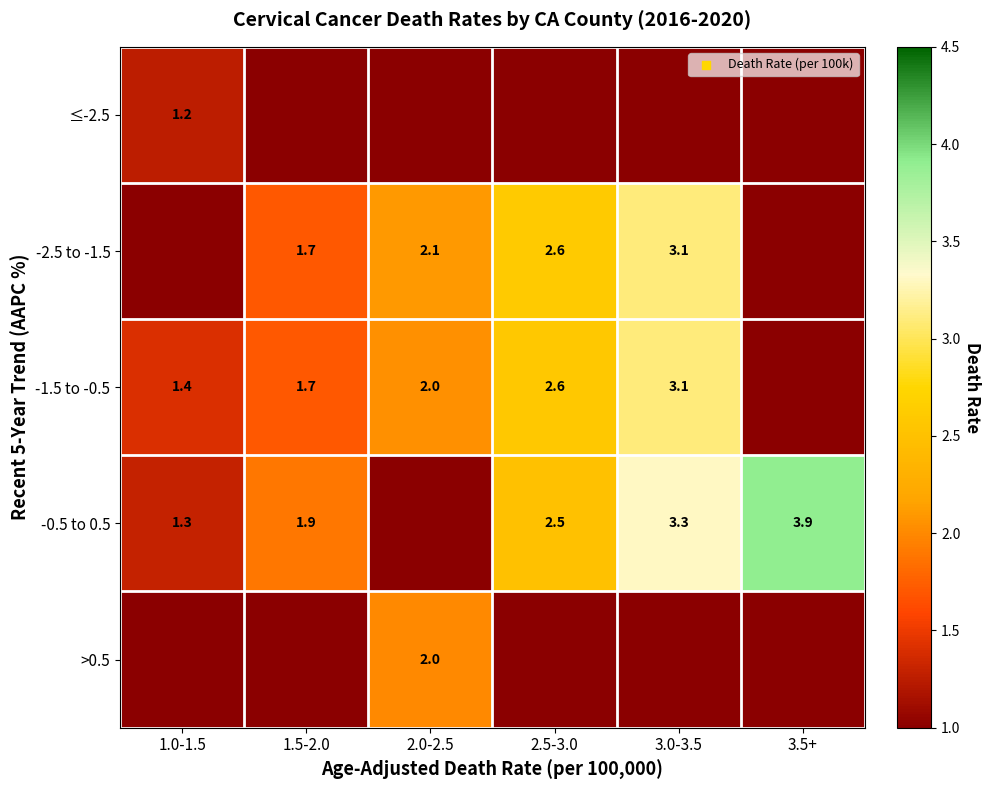

The -2.5 to -1.5 series shows 5.5 at 3.0-3.5. True or false?

False